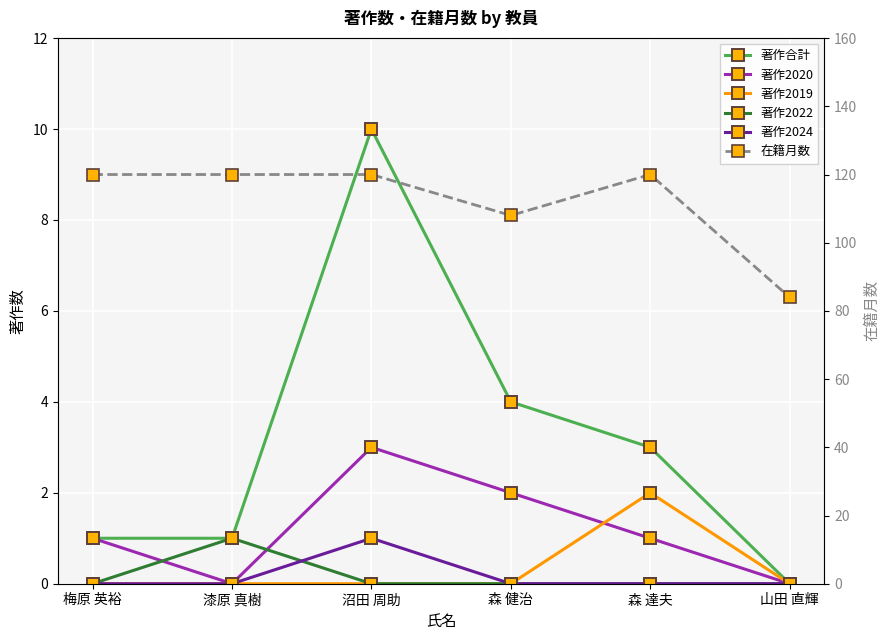

Is it true that 著作合計 equals 5 at 山田 直輝?

False